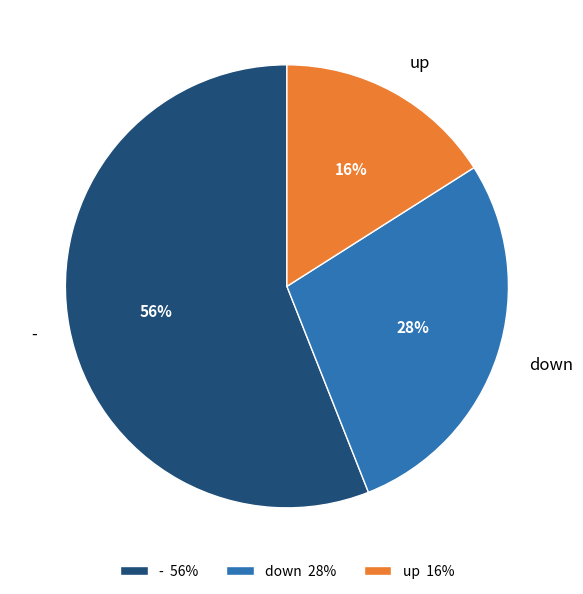

Combined, do up and - account for over 50%?

Yes